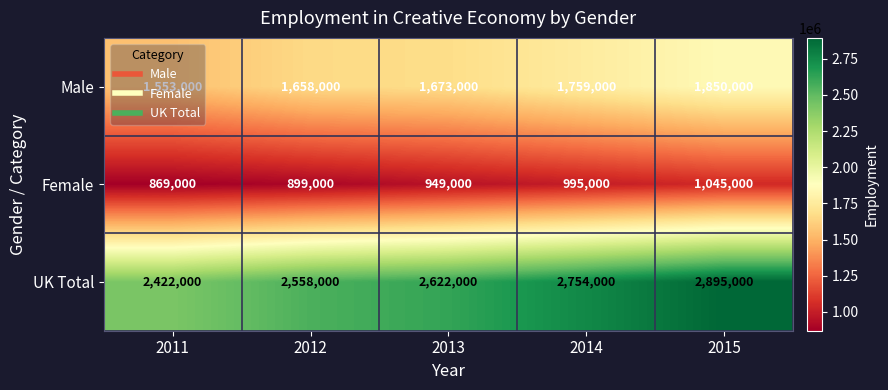

At 2013, list the series in order from largest to smallest.

UK Total, Male, Female